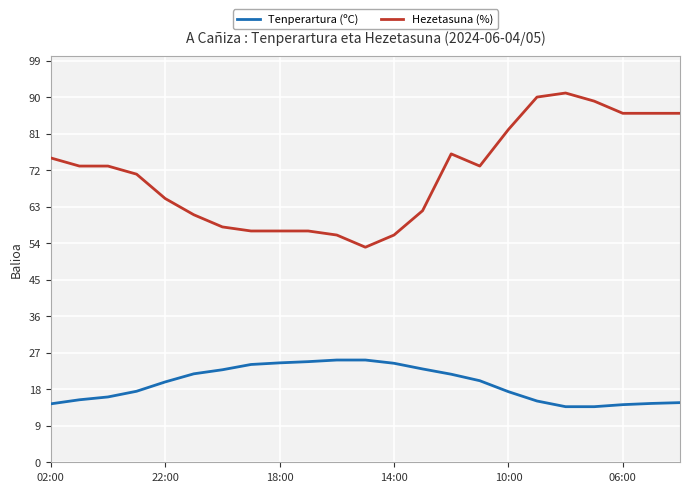

True or false: Tenperartura (ºC) has more than 0 points higher than both neighbors.

False